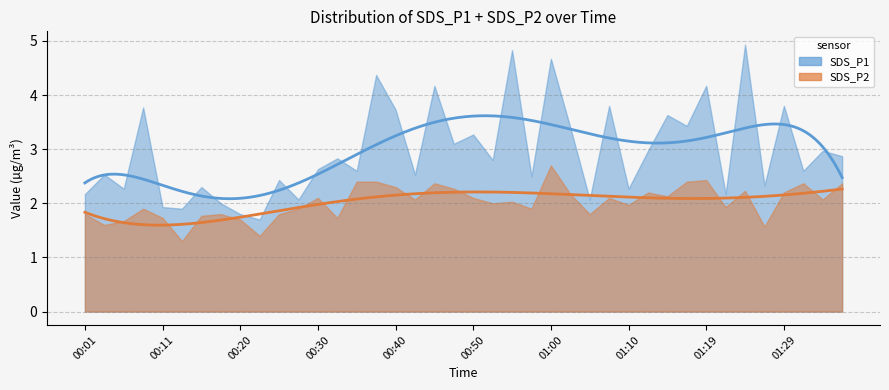

Count the number of categories in the chart.

40